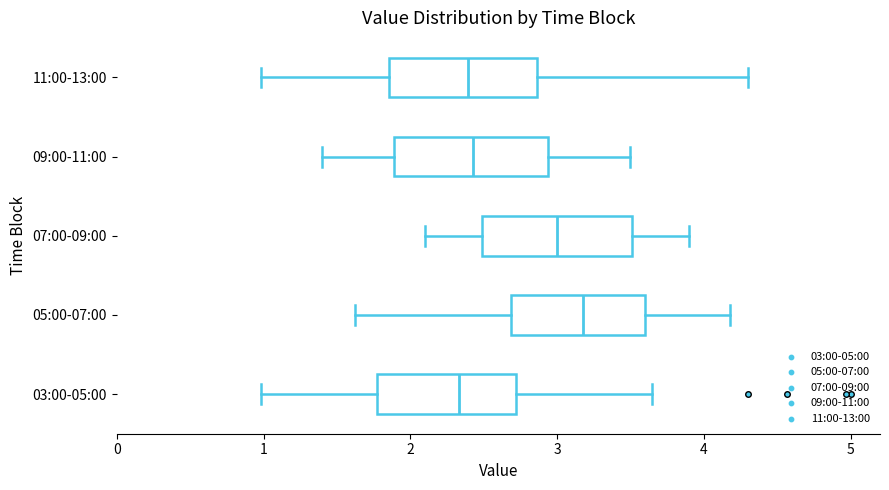

Where is the right edge of the box for 05:00-07:00 on the x-axis? The values are not printed on the chart, so give them approximately, as read against the axis.

3.6